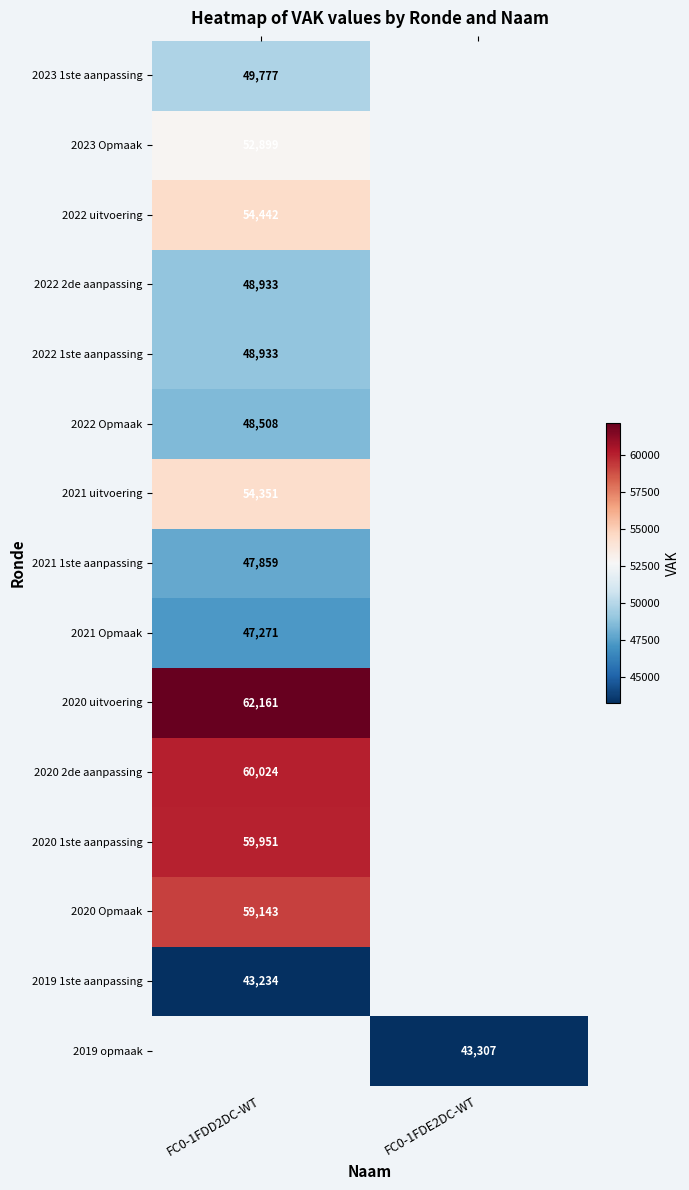

The 2020 Opmaak series shows 39739 at FC0-1FDD2DC-WT. True or false?

False